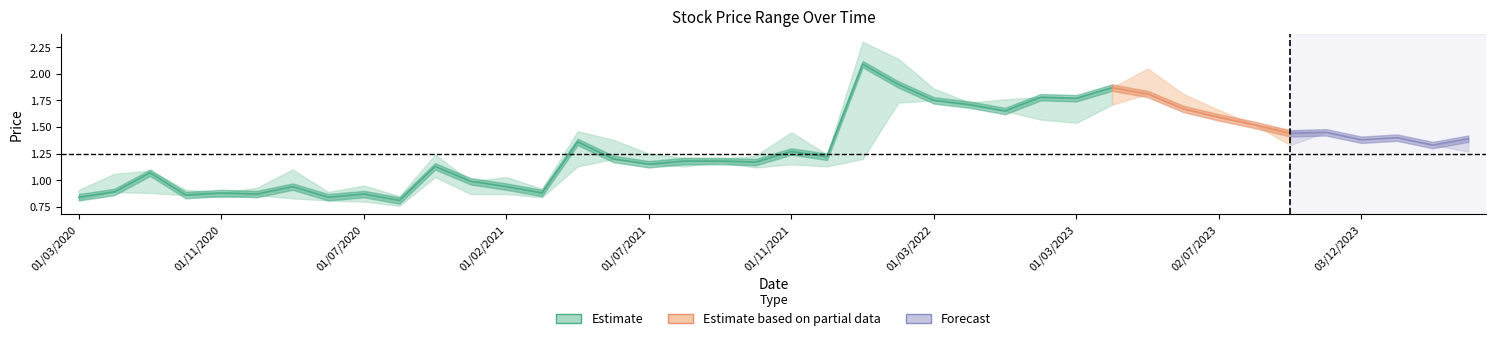

What is the minimum value shown in the chart?

0.8